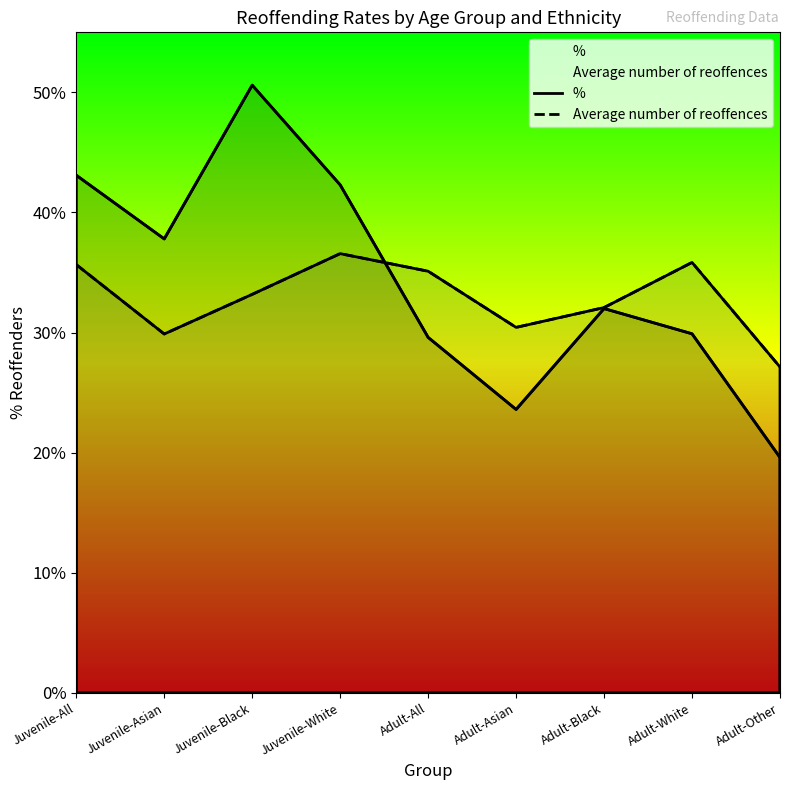

At which label does % reach its peak?

Juvenile-Black